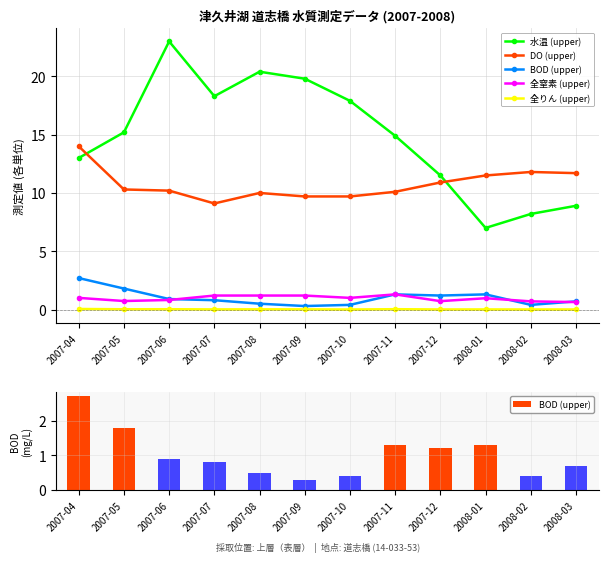

How many groups of bars are there?

12